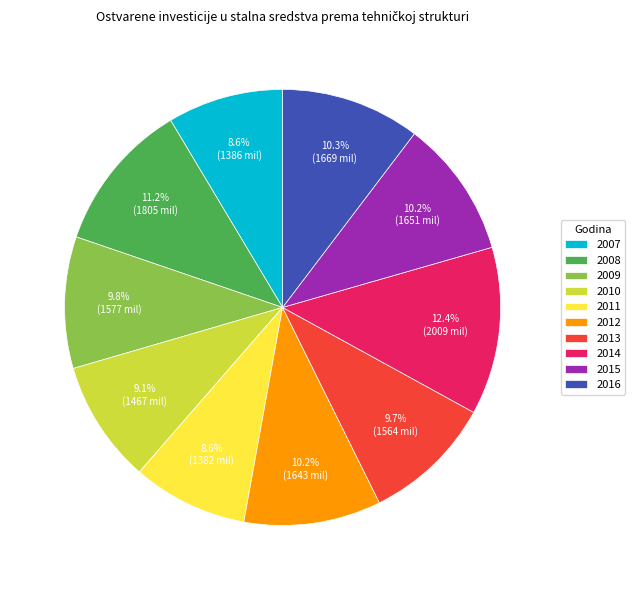

What is the largest slice in the pie chart?

2014